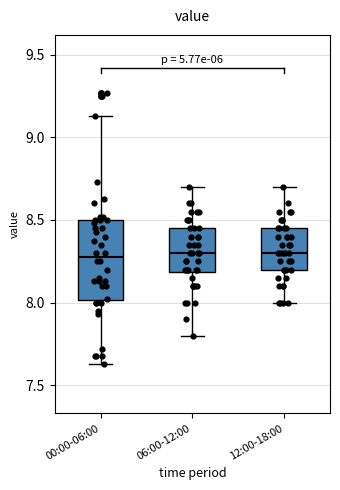

Reading left to right, read every box against the y-axis: the position of its median line, the range the box covers, and the ends of its whiskers. The values are not printed on the chart, so give them approximately, as read against the axis.

00:00-06:00: median 8.30, box 8.00 to 8.50, whiskers 7.65 to 9.15
06:00-12:00: median 8.30, box 8.20 to 8.45, whiskers 7.80 to 8.70
12:00-18:00: median 8.30, box 8.20 to 8.45, whiskers 8.00 to 8.70